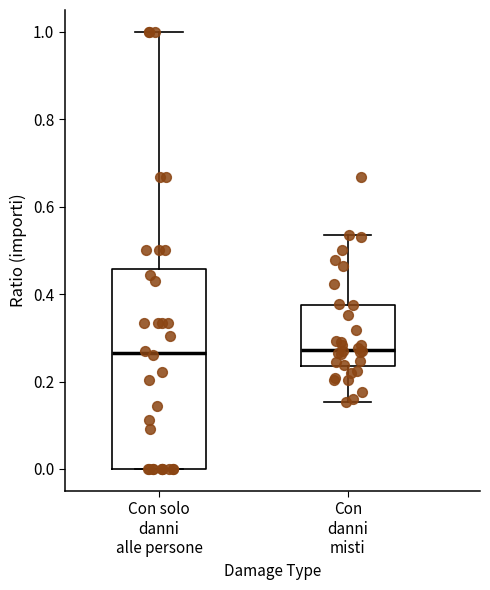

Where does the median line of the box for Con solo danni alle persone sit on the y-axis? The values are not printed on the chart, so give them approximately, as read against the axis.

0.26